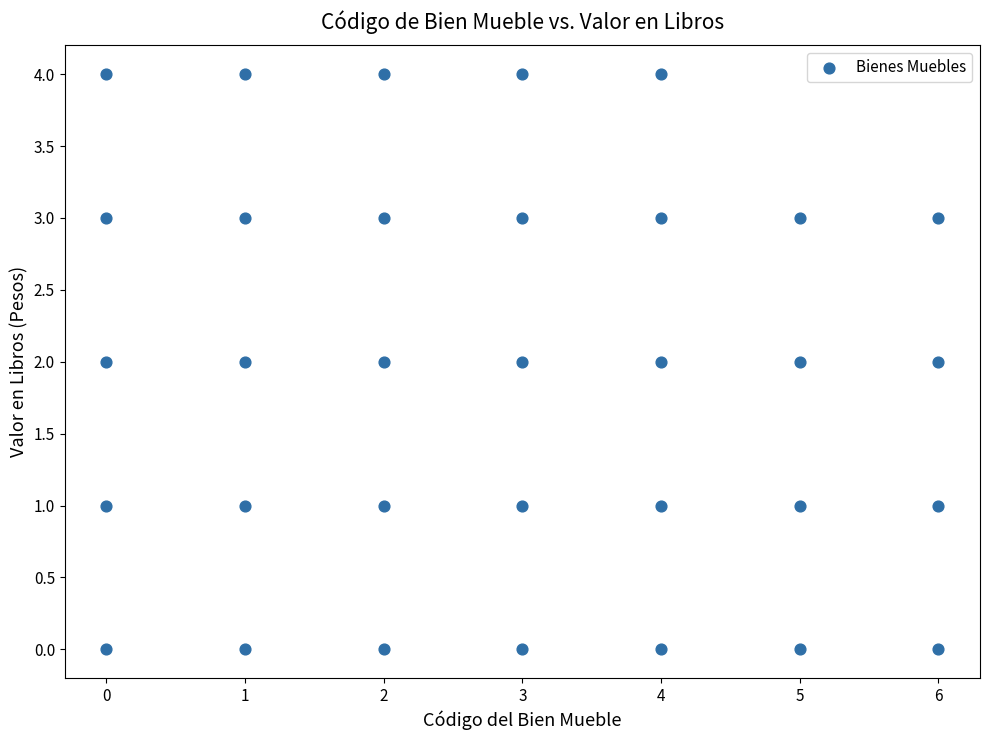

What is the range of Y values (max minus min)?

4